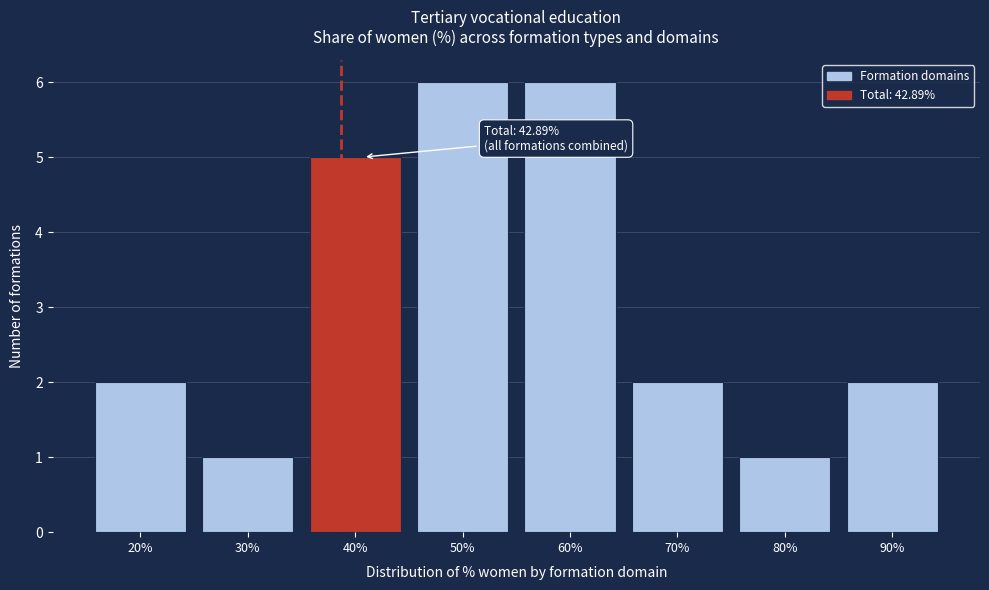

Reading right to left, list all the values displayed in this chart.

90%=2	80%=1	70%=2	60%=6	50%=6	40%=5	30%=1	20%=2